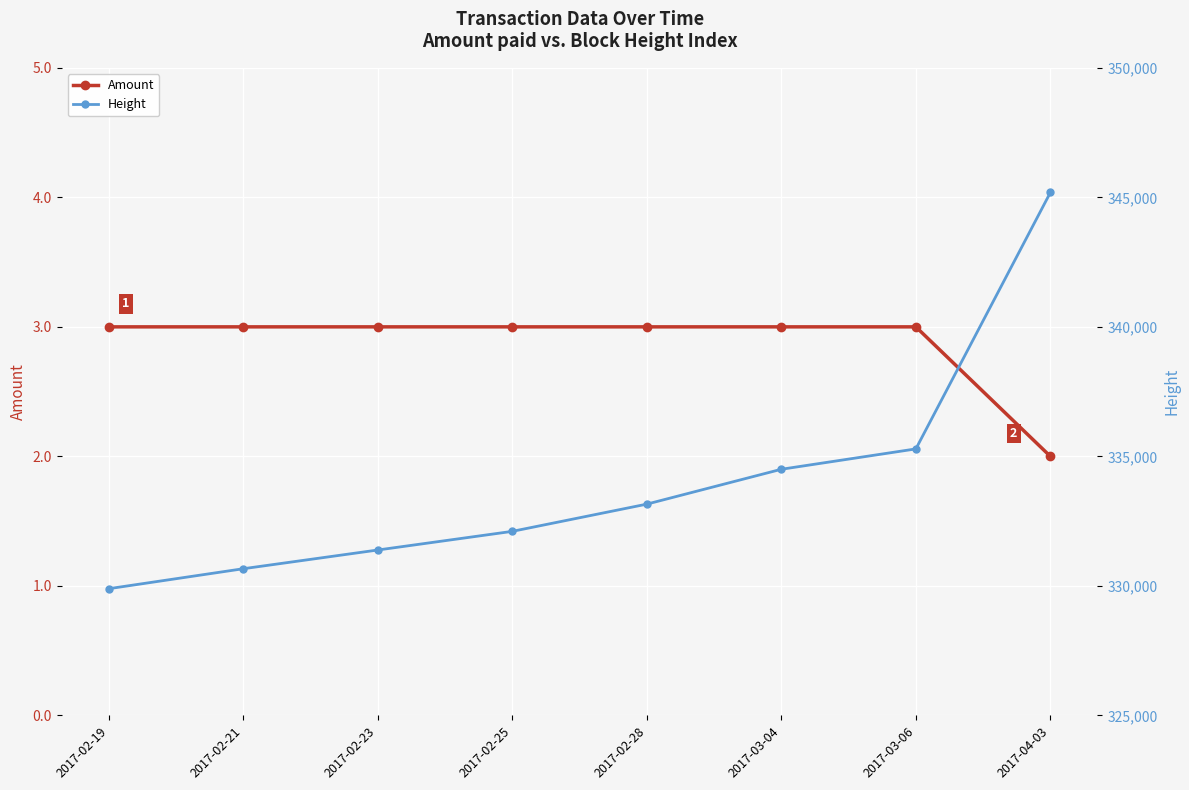

Reading right to left, what are all the values shown in this chart?

Amount: 2017-04-03=2	2017-03-06=3	2017-03-04=3	2017-02-28=3	2017-02-25=3	2017-02-23=3	2017-02-21=3	2017-02-19=3
Height: 2017-04-03=345188	2017-03-06=335288	2017-03-04=334502	2017-02-28=333156	2017-02-25=332105	2017-02-23=331385	2017-02-21=330662	2017-02-19=329891